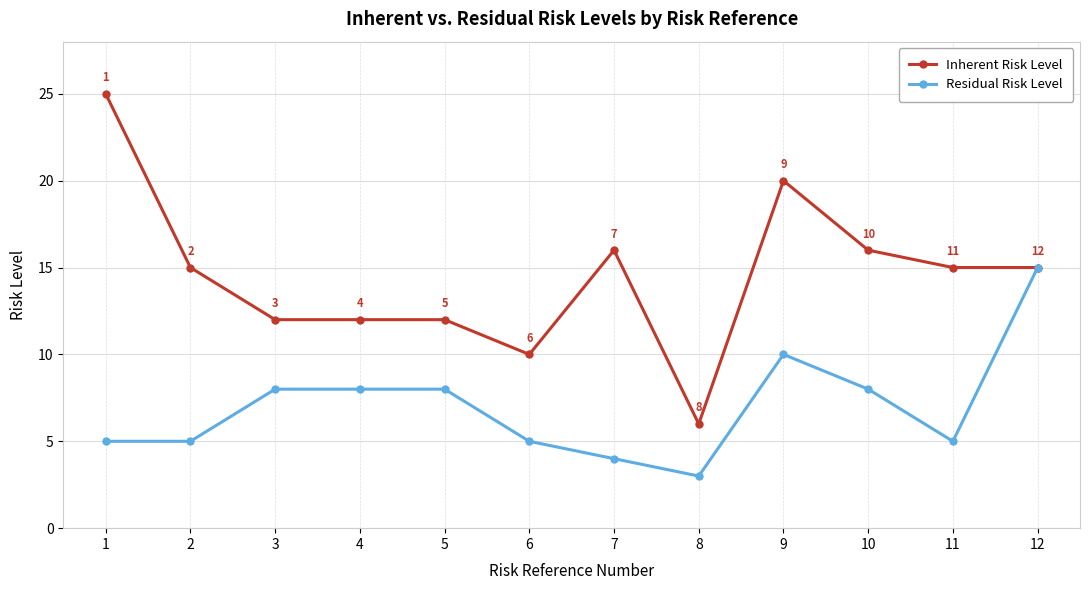

Which series changed the most between 4 and 12?

Residual Risk Level